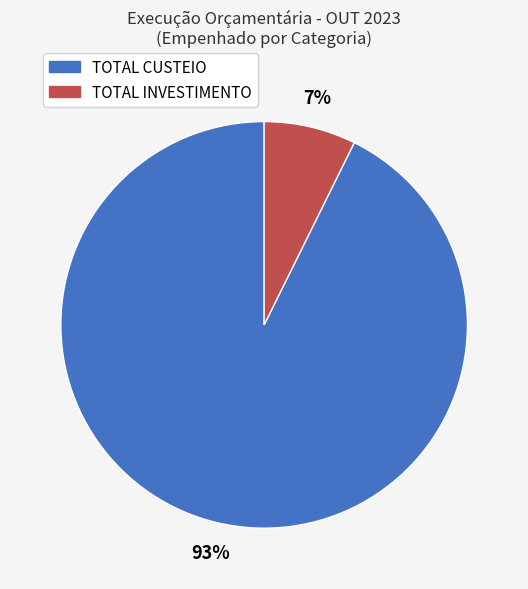

Combined, do TOTAL INVESTIMENTO and TOTAL CUSTEIO account for over 50%?

Yes